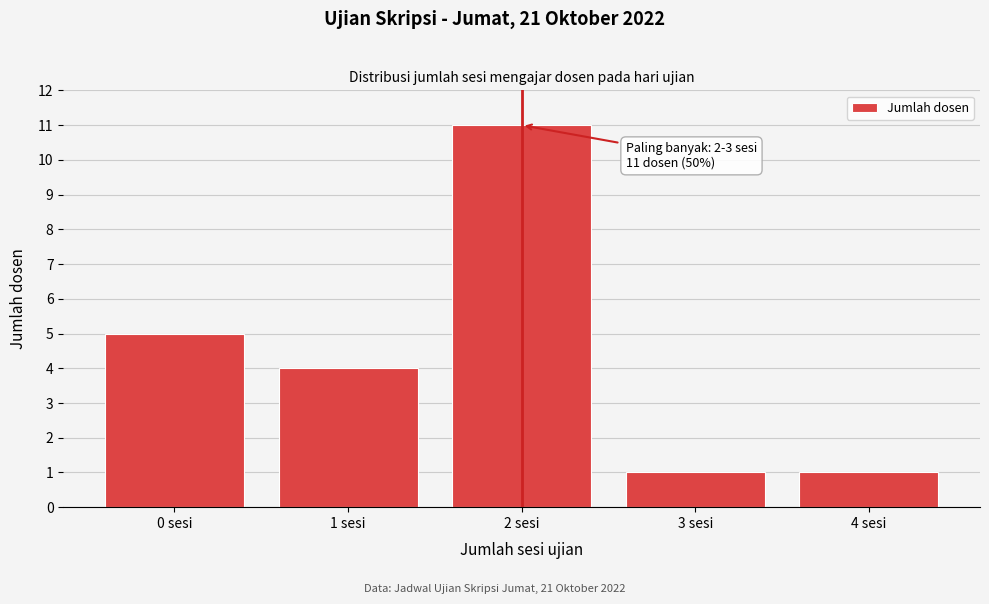

Reading left to right, extract all data points from this chart.

0 sesi=5	1 sesi=4	2 sesi=11	3 sesi=1	4 sesi=1